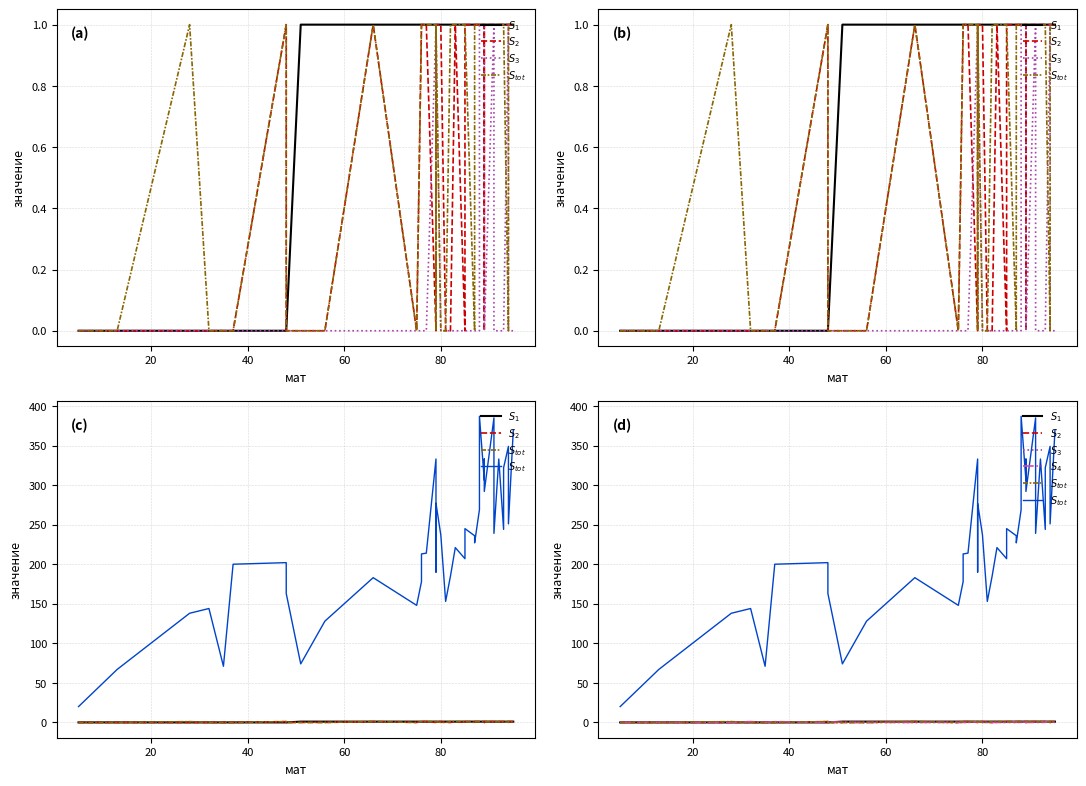

List the series in order of their peak value, lowest first.

$S_1$, $S_2$, $S_3$, $S_4$, $S_{tot}$